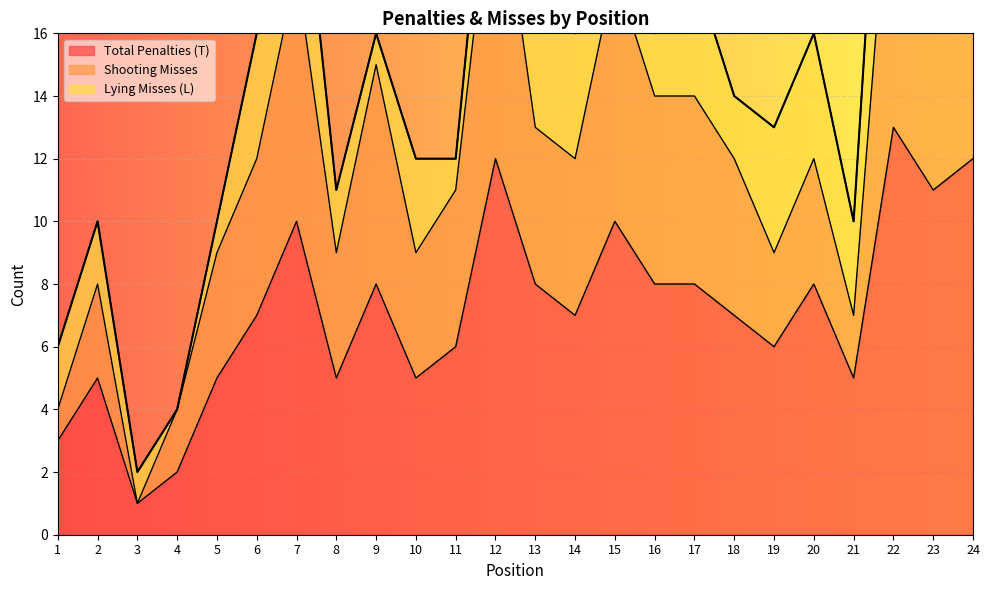

The value of Total Penalties (T) at 23 is 11. True or false?

True